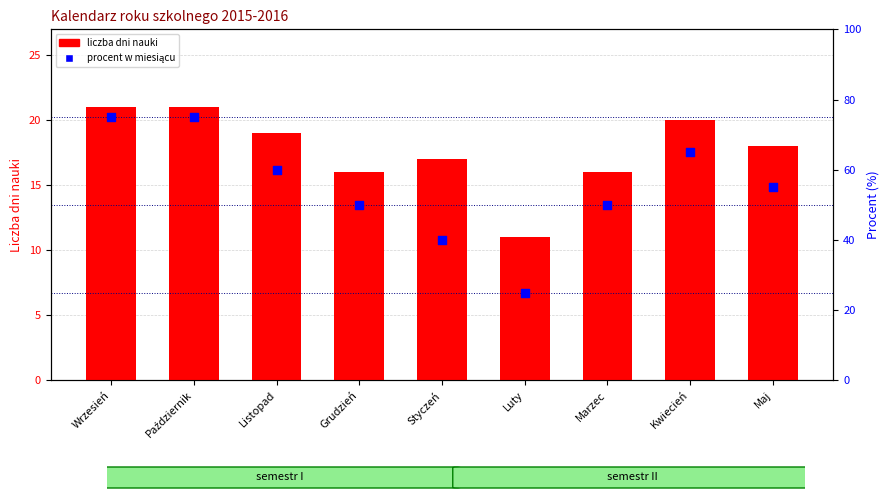

Which series has the widest spread of Y values?

procent w miesiącu